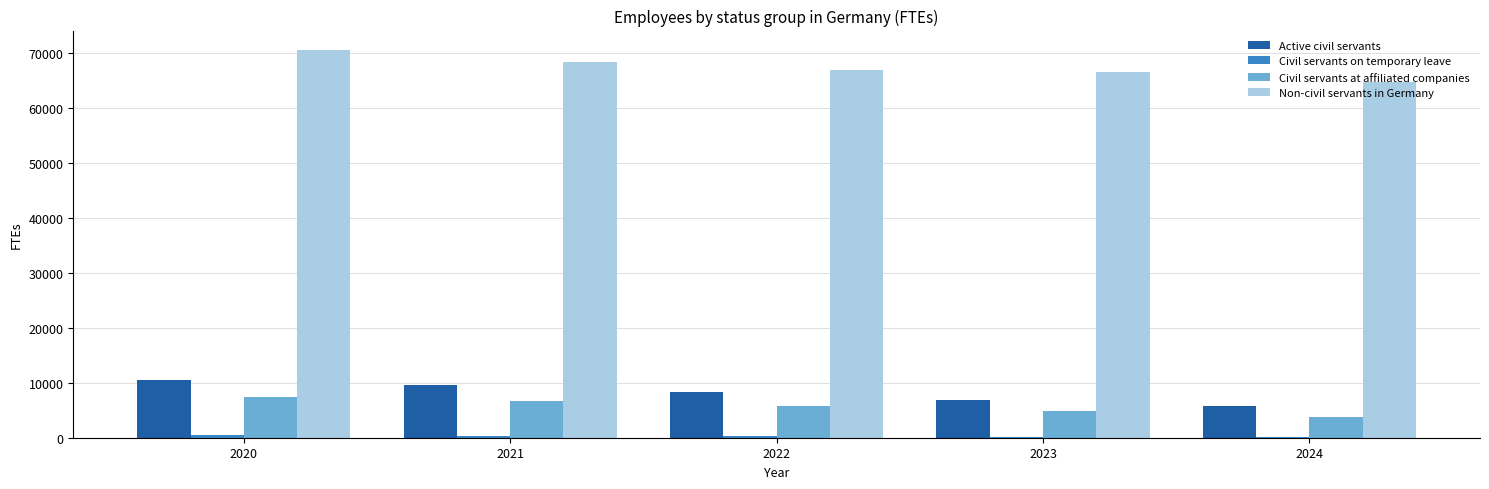

The value of Civil servants at affiliated companies at 2020 is 4942. True or false?

False